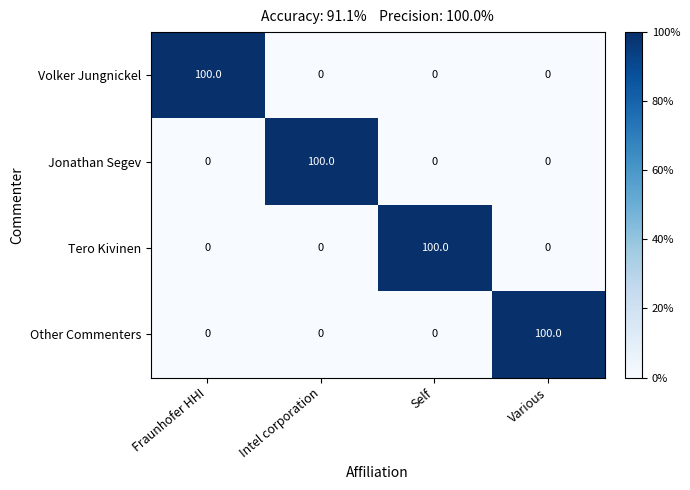

At how many categories does at least one series exceed 86?

4